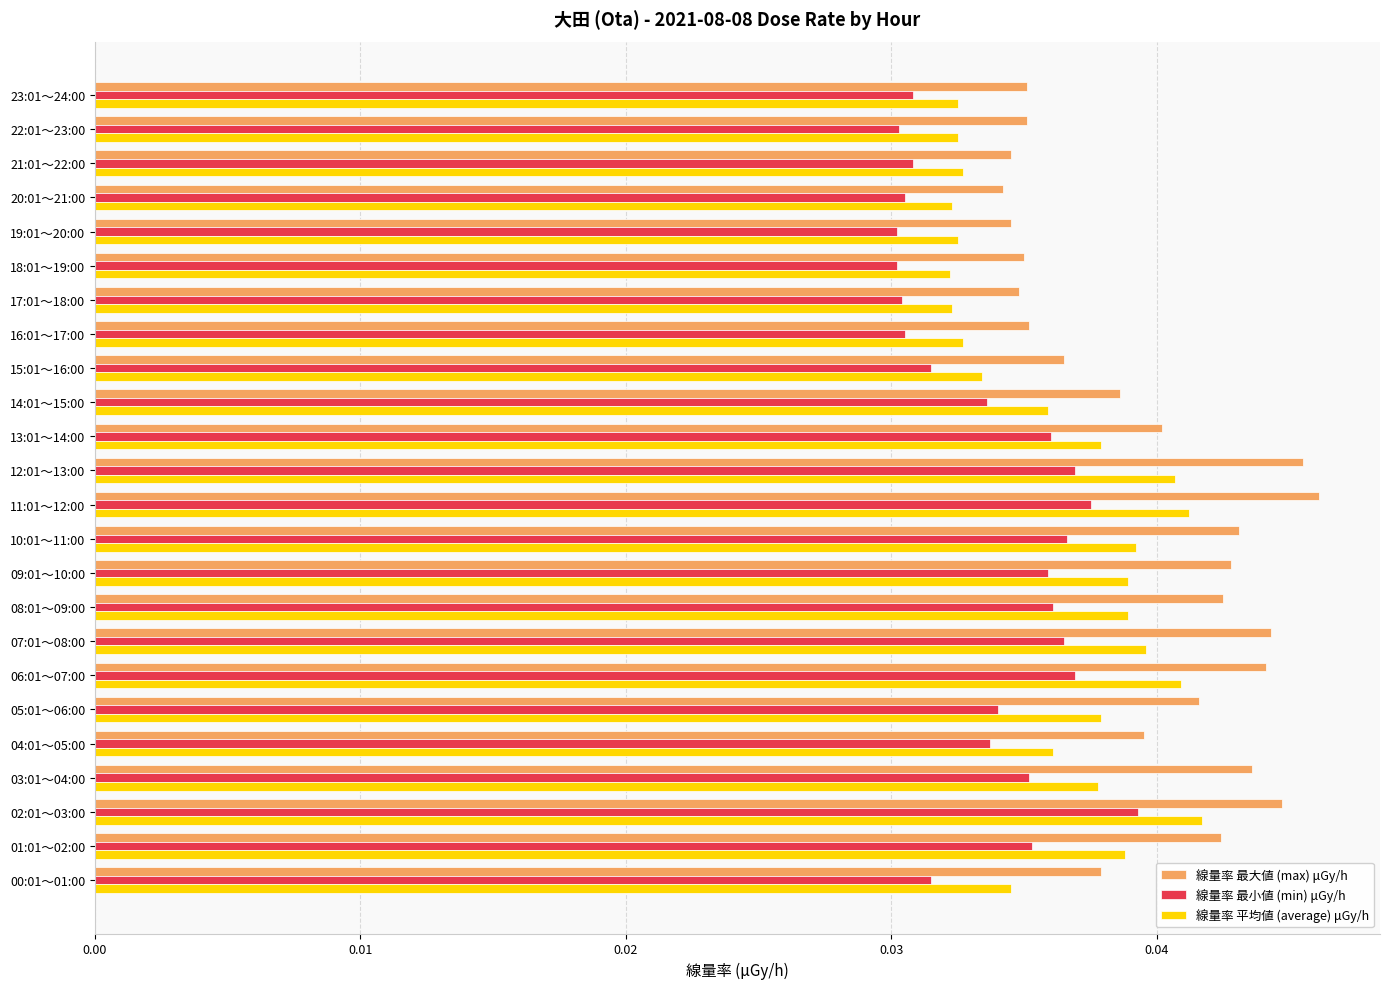

At how many categories does at least one series exceed 0?

24